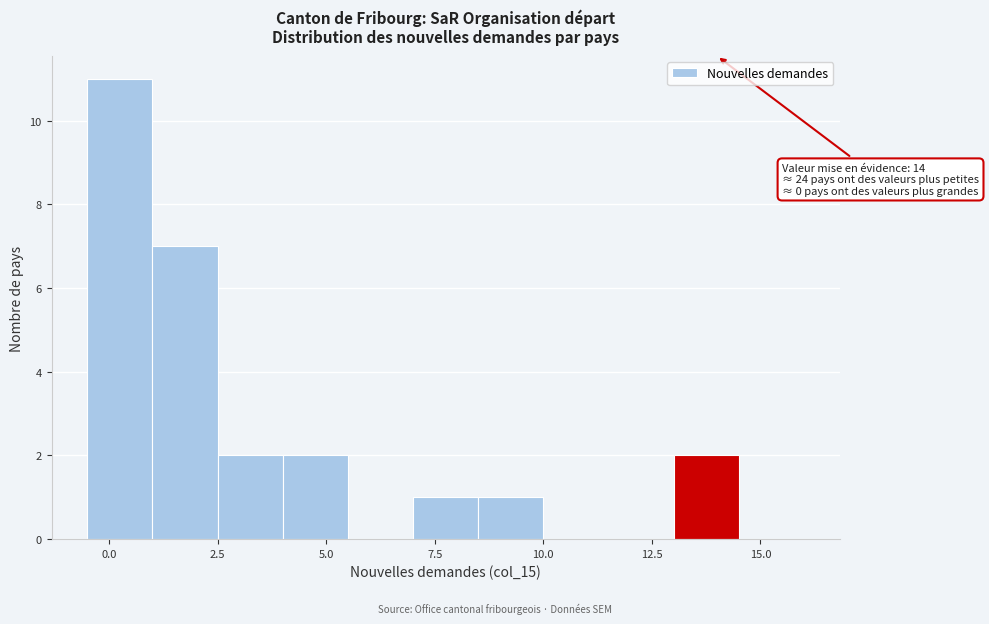

Read against the x-axis, roughly where is the centre of the tallest bar?

0.5